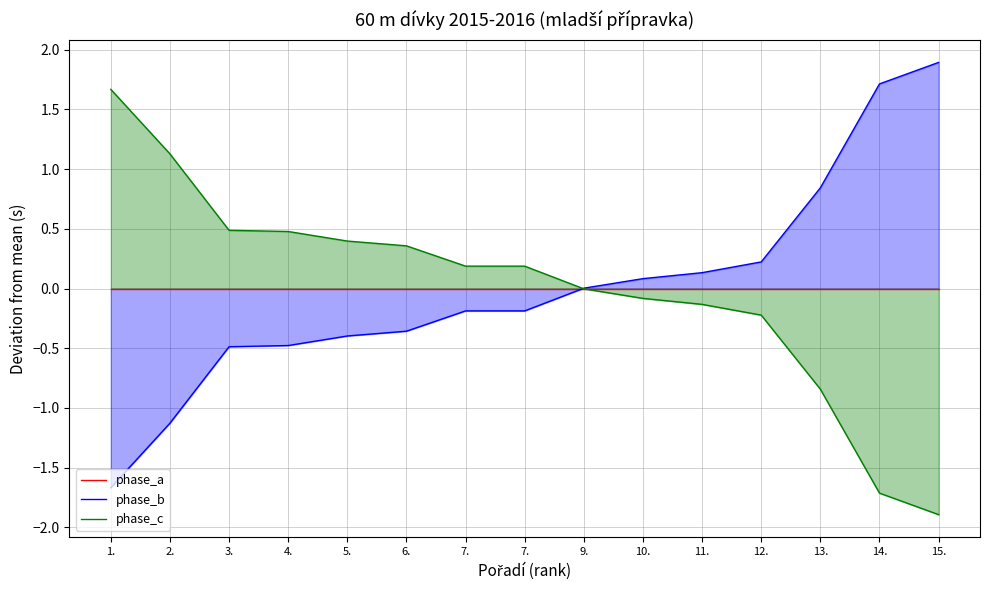

What is the spread (max minus min) of values at 1.?

3.3